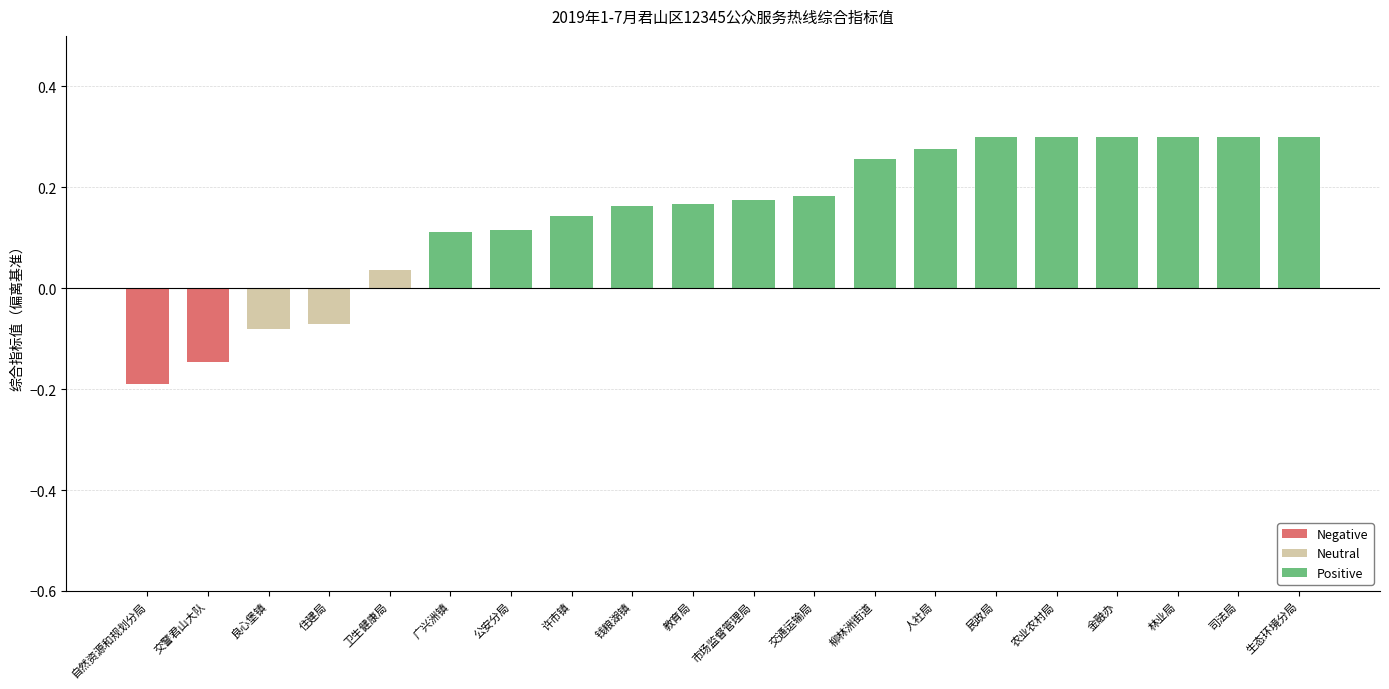

How many bars are there in total?

20